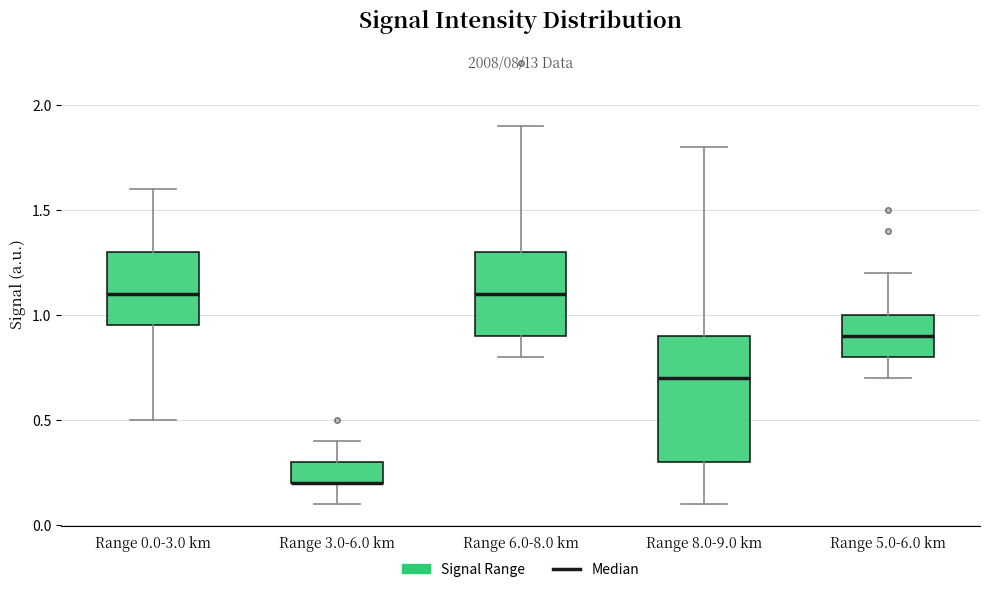

Where does the upper whisker of the box for Range 3.0-6.0 km end on the y-axis? The values are not printed on the chart, so give them approximately, as read against the axis.

0.40